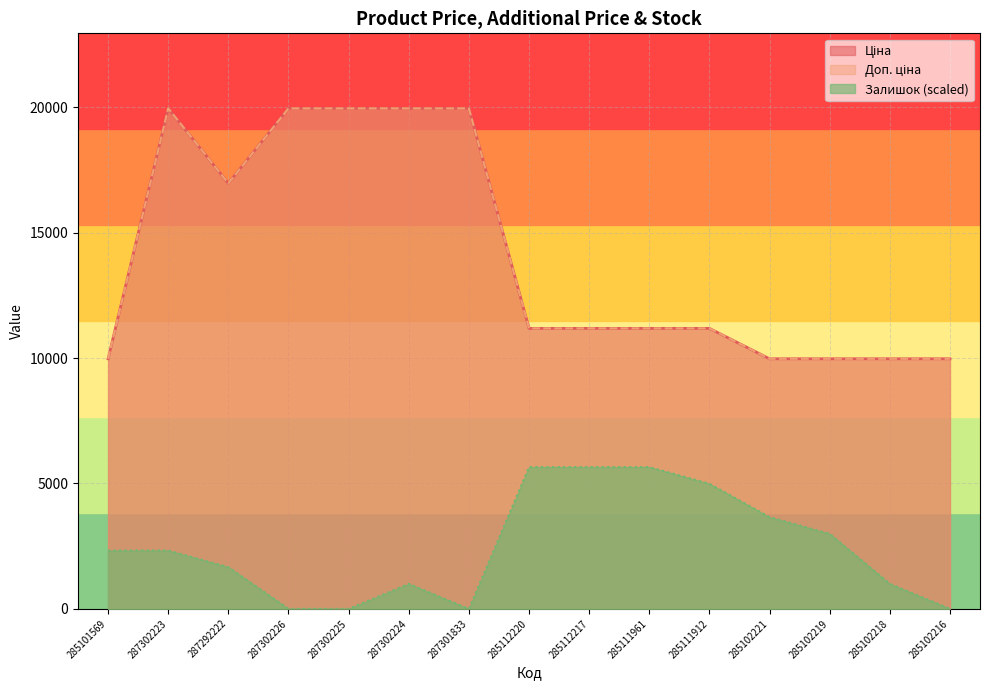

True or false: Залишок has more than 0 interior local peaks.

True